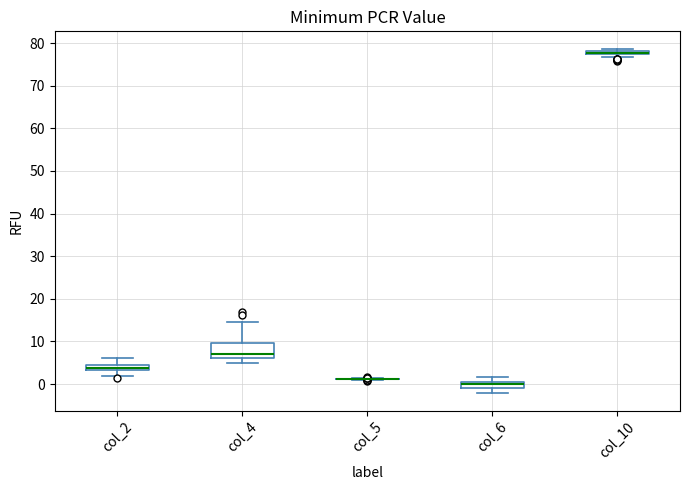

Comparing the boxes themselves (not the whiskers), which one is the tallest?

col_4